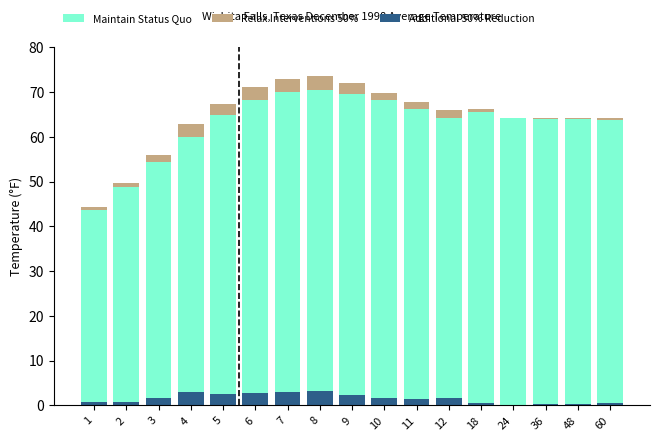

How many data points does each series have?

17